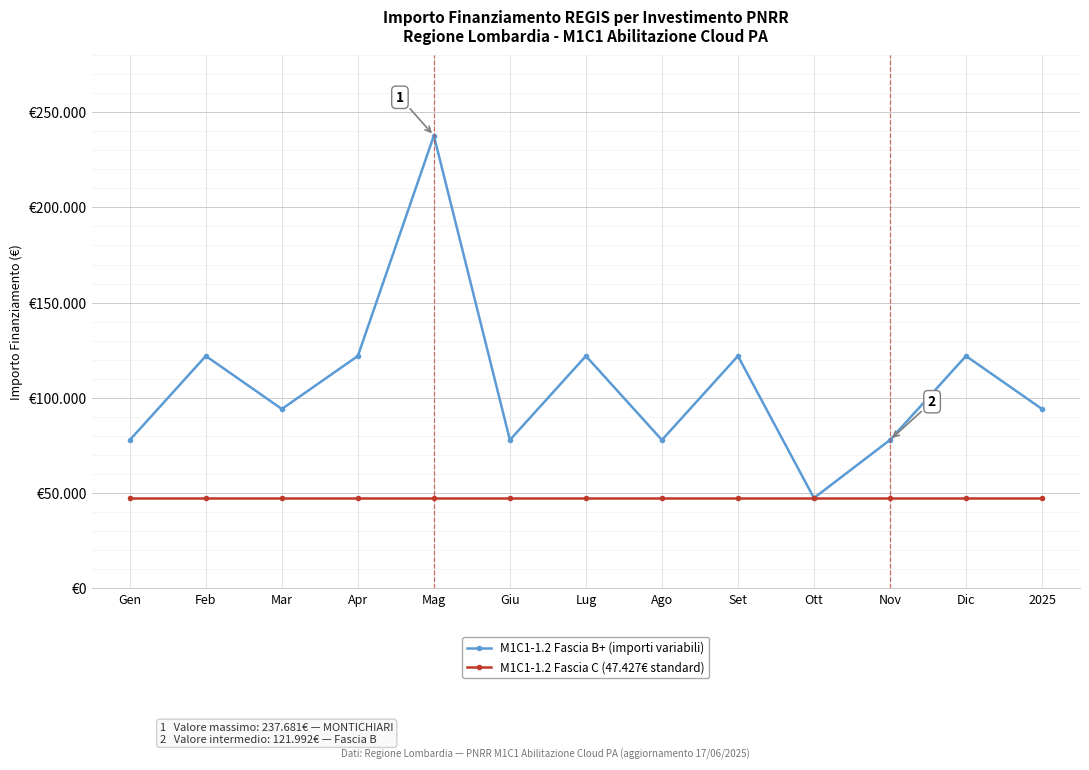

What are all the series names shown in the legend?

M1C1-1.2 Fascia B+ (importi variabili), M1C1-1.2 Fascia C (47.427€ standard)